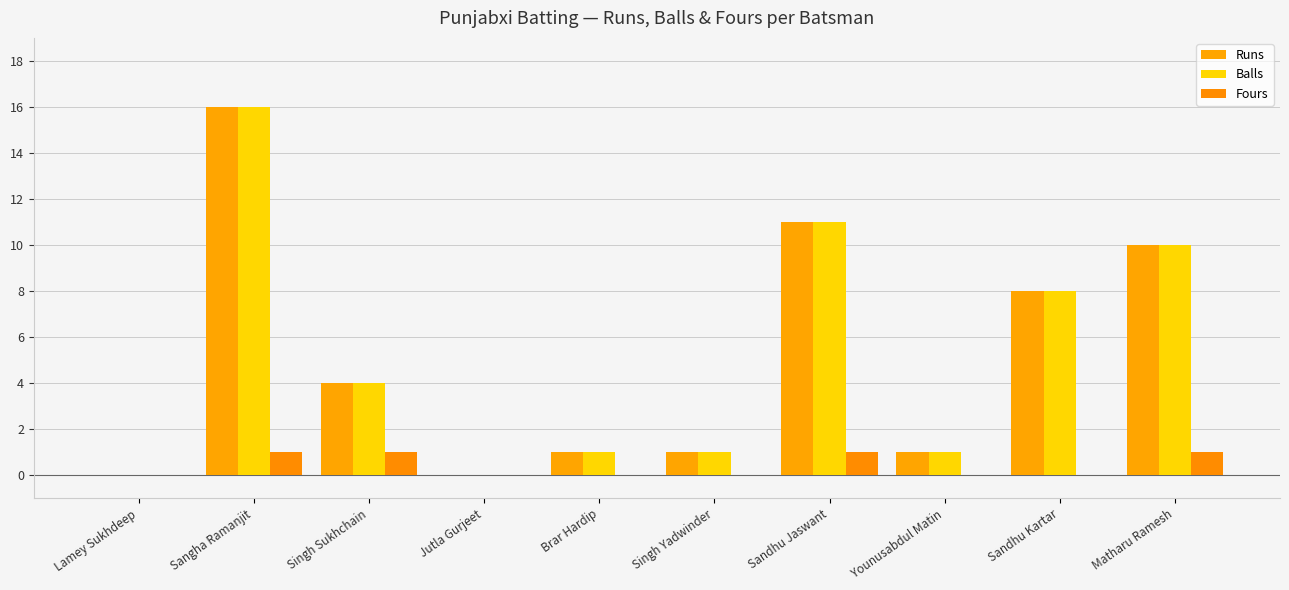

What is the label of the 7th bar from the left?

Sandhu Jaswant